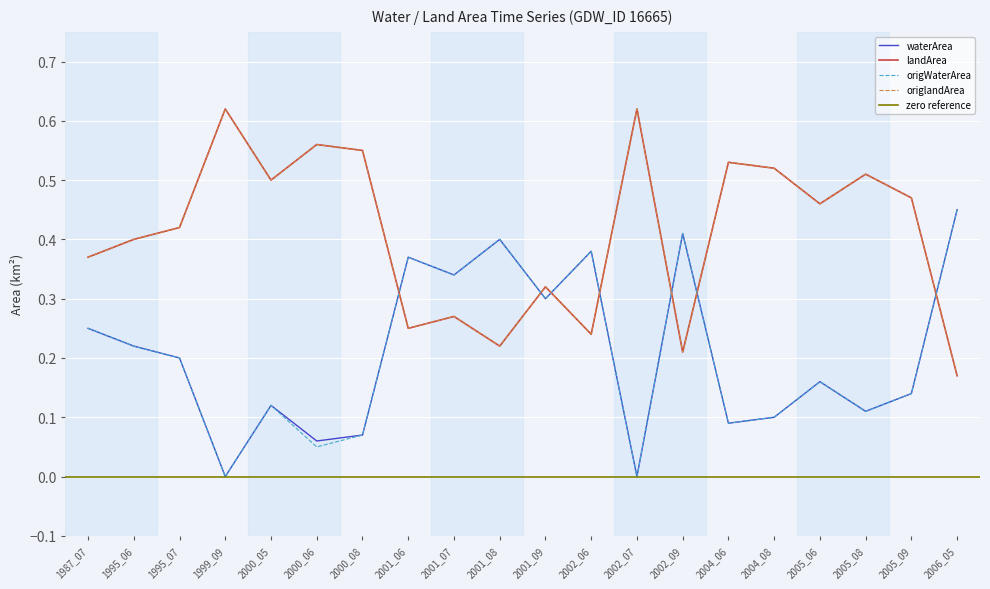

Which category has the highest value across all series?

1999_09